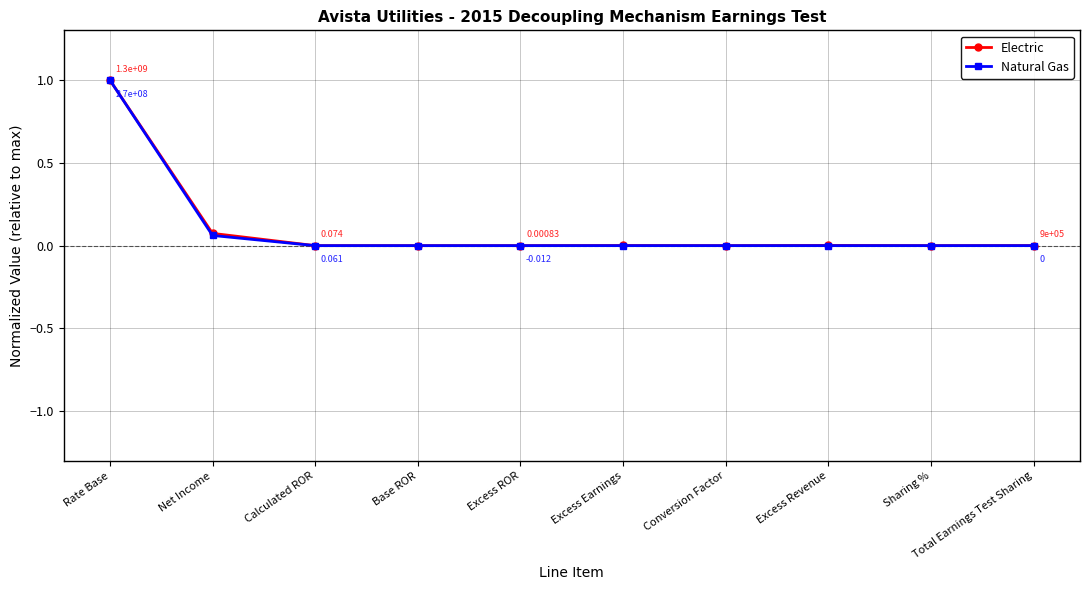

Which series has the largest range (max minus min)?

Natural Gas